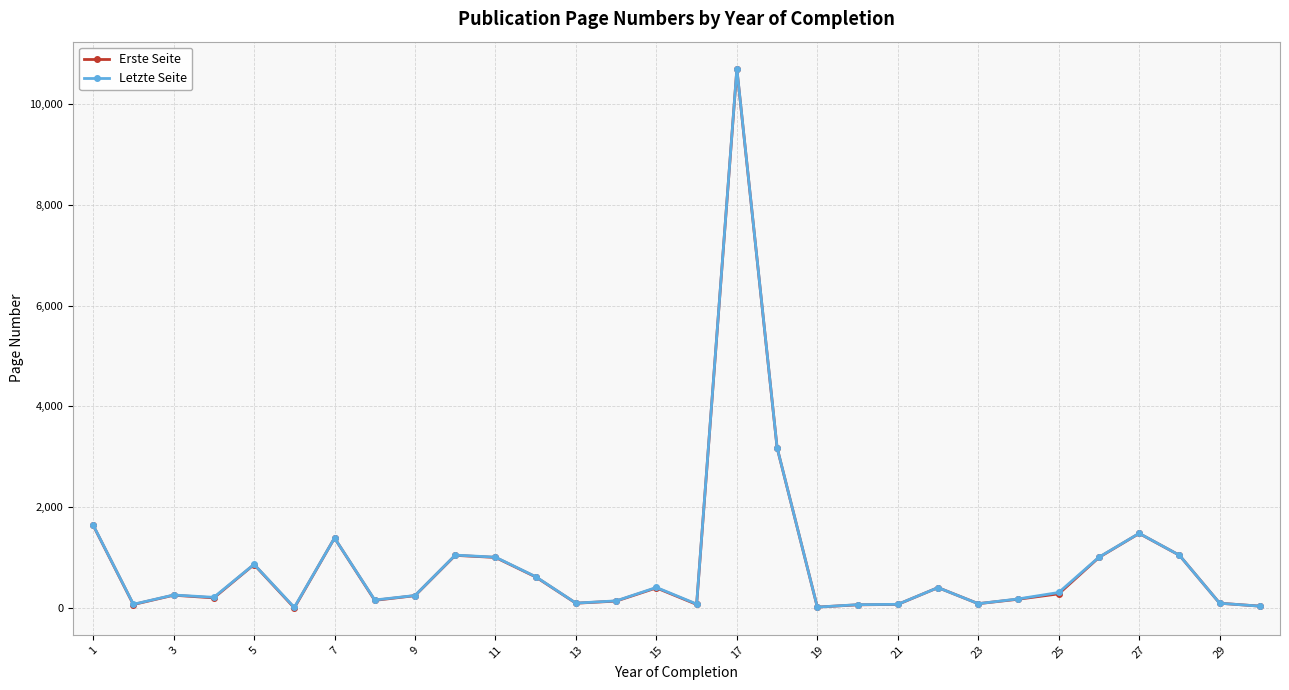

Count the number of categories in the chart.

30